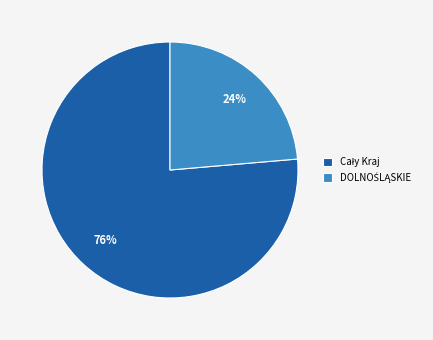

Count the number of slices in the pie.

2